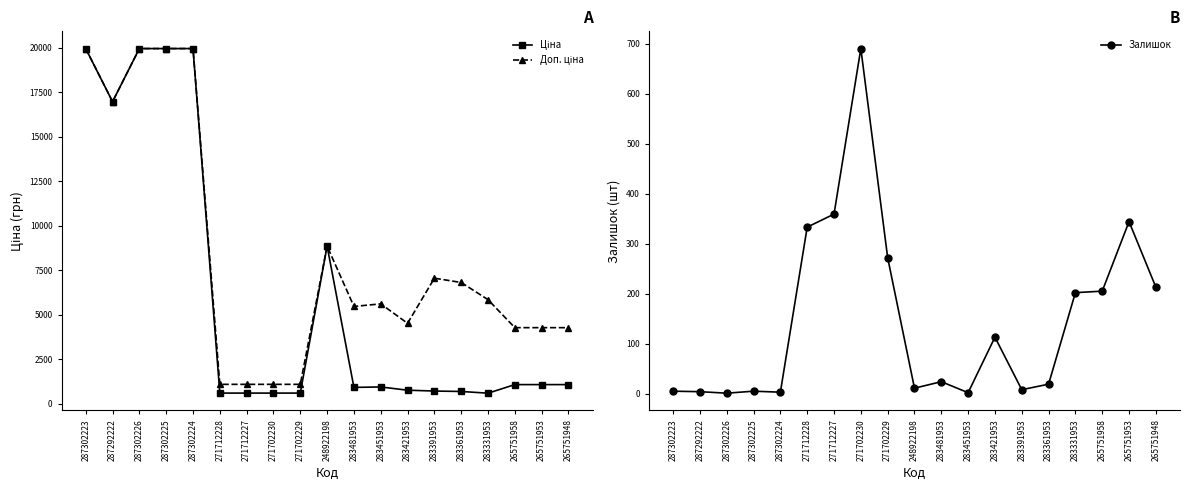

Which series has the largest total across all categories?

Доп. ціна